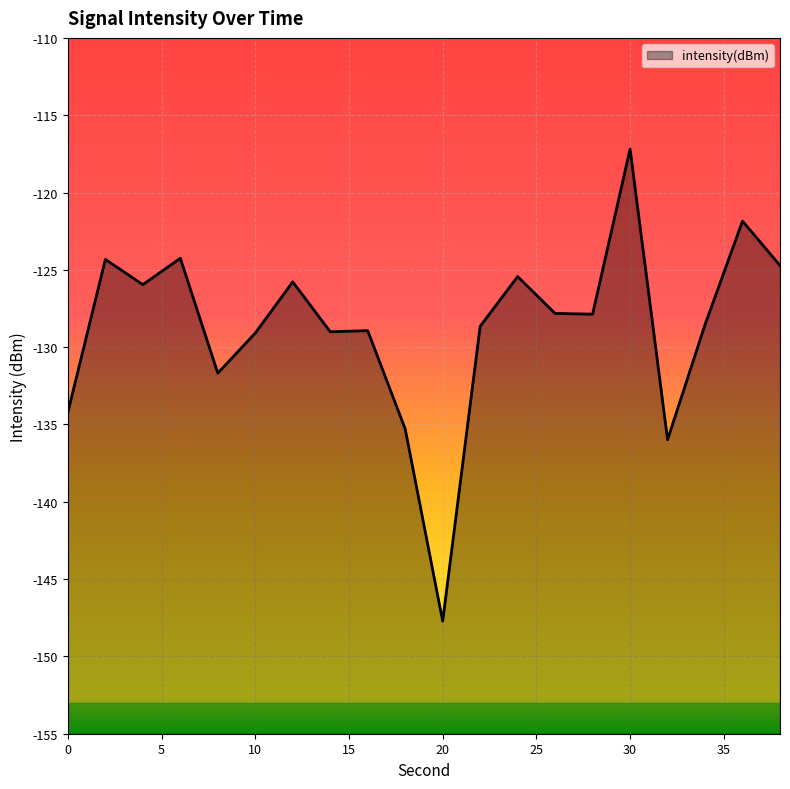

Reading left to right, transcribe all the data shown in this chart.

-134.2	-124.3	-126.0	-124.3	-131.7	-129.1	-125.8	-129.0	-128.9	-135.3	-147.7	-128.7	-125.4	-127.8	-127.9	-117.2	-136.0	-128.5	-121.8	-124.7